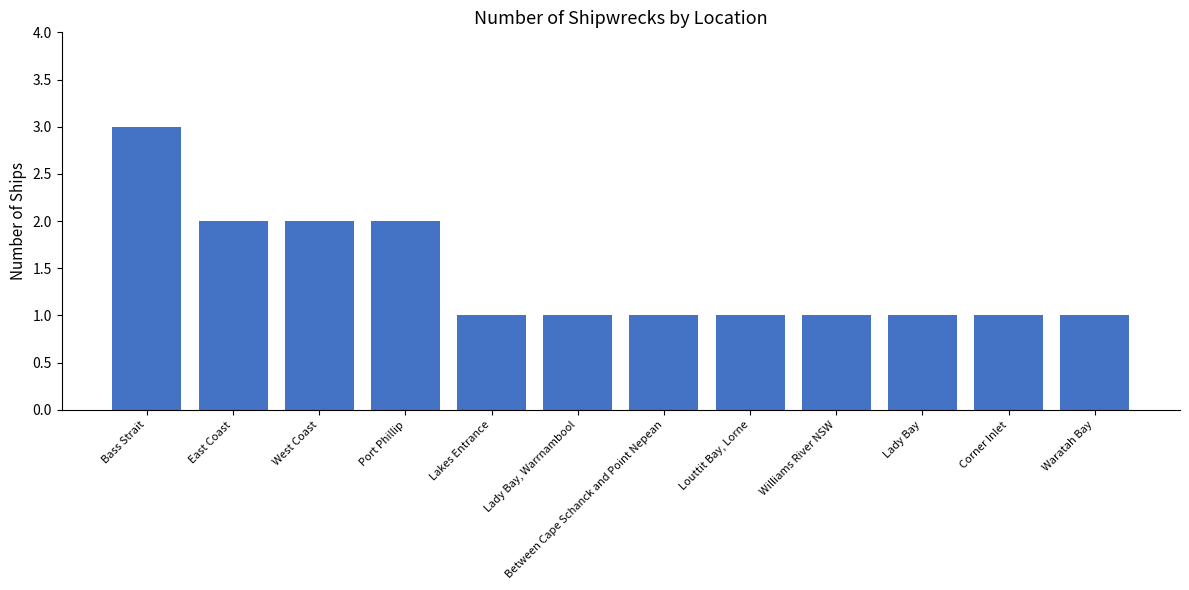

Is it true that the value at Bass Strait is 3?

True